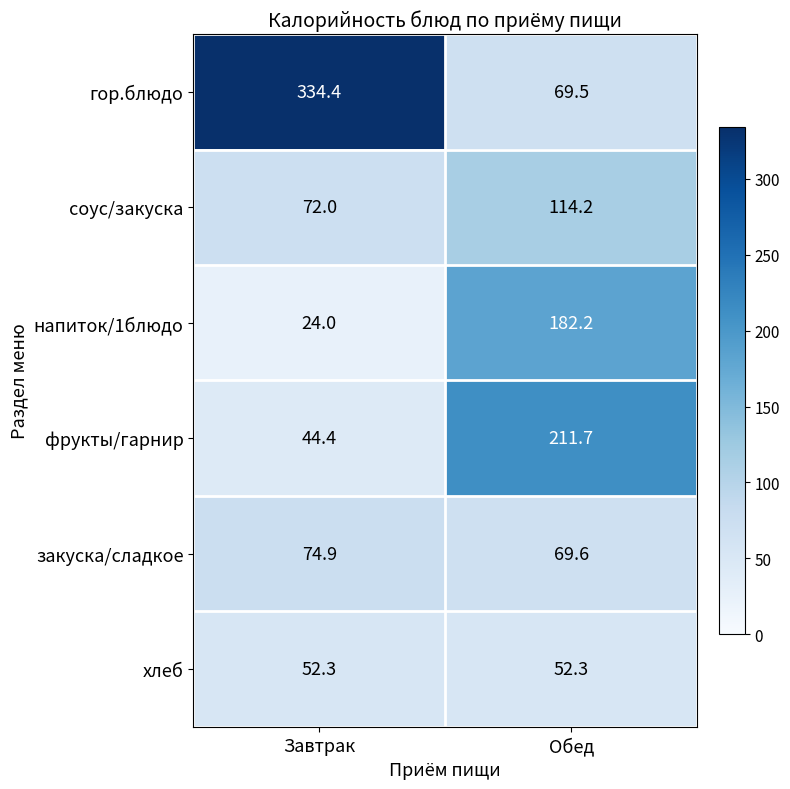

The value of фрукты/гарнир at Завтрак is 44.4. True or false?

True